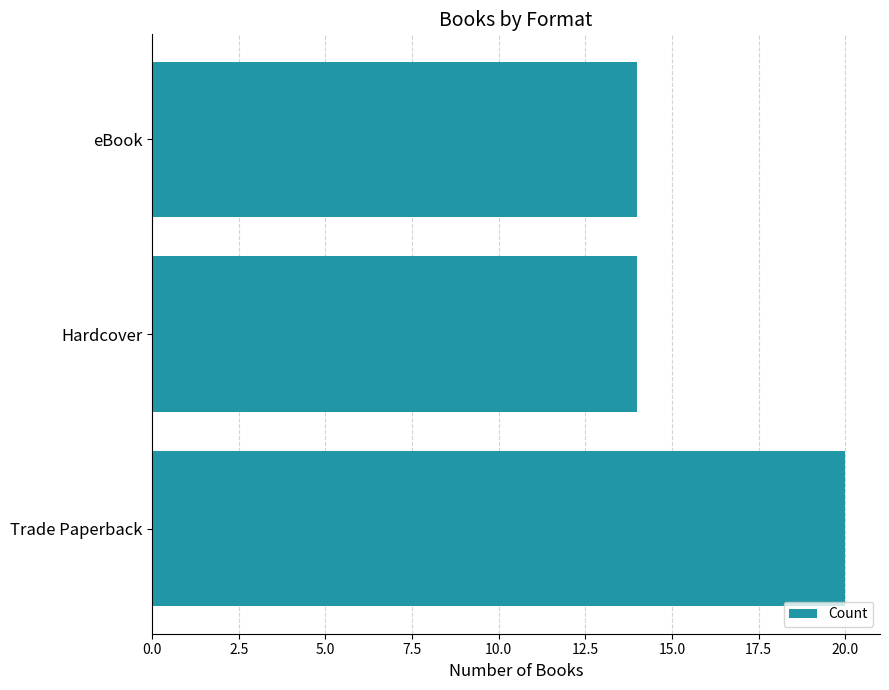

True or false: the data shows 14 at Hardcover.

True